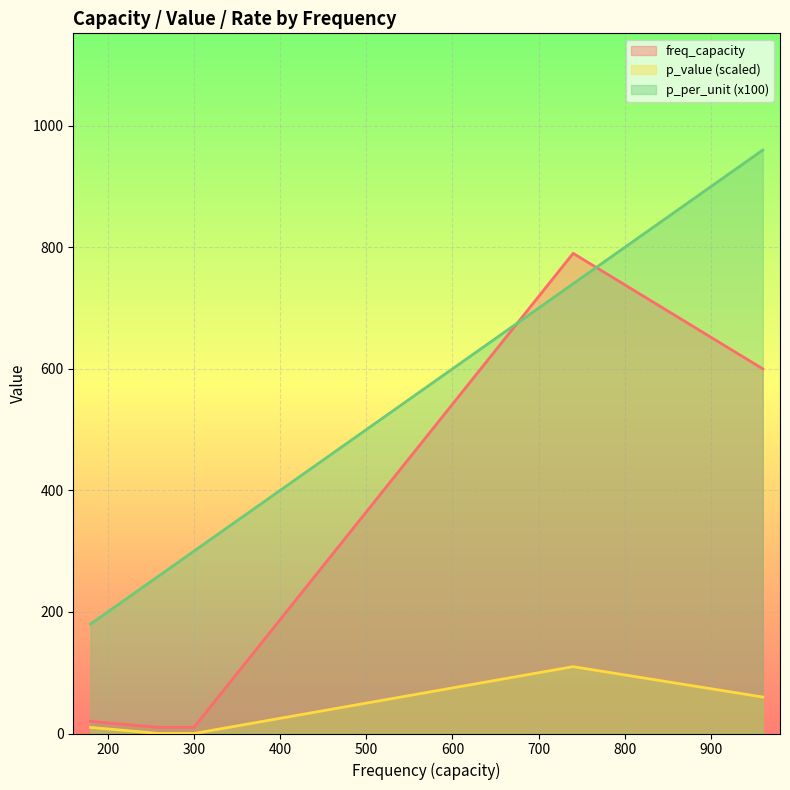

Rank the series by their maximum value, from highest to lowest.

p_per_unit (x100), freq_capacity, p_value (scaled)